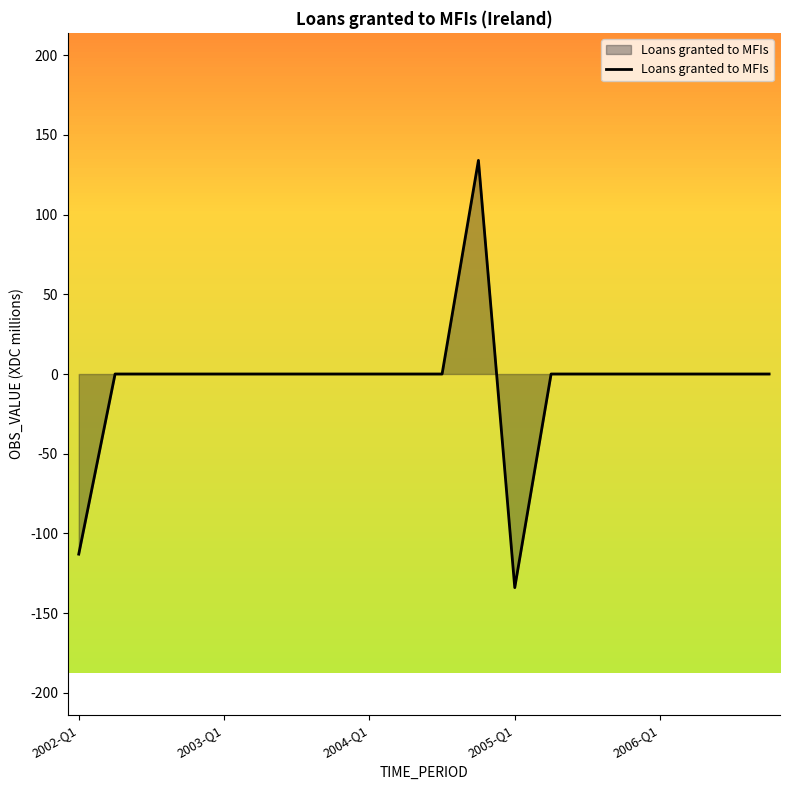

True or false: the data has more than 0 interior local peaks.

True